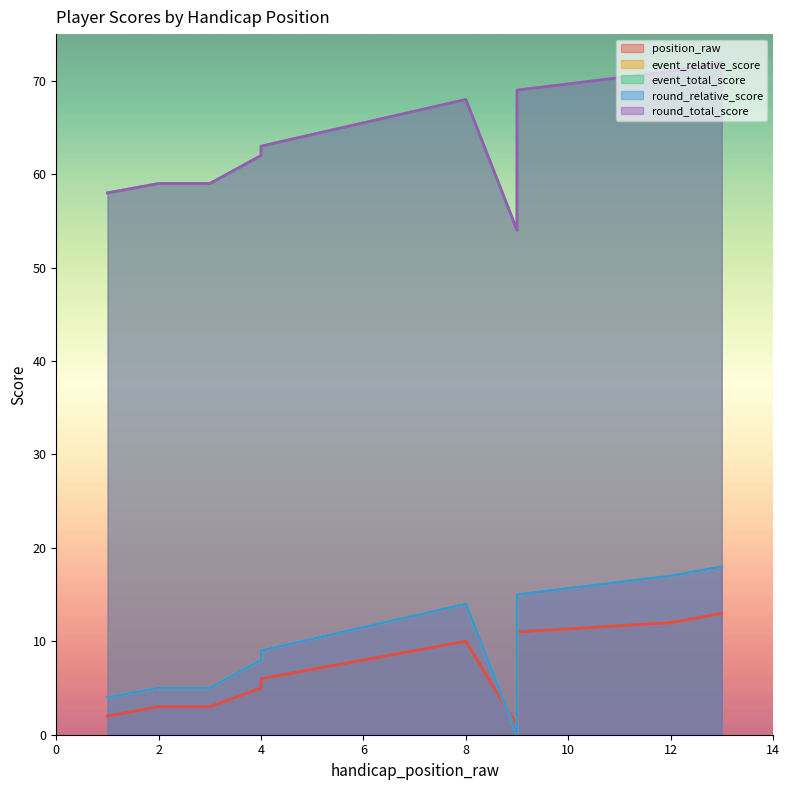

At which label is round_relative_score closest to 9?

4